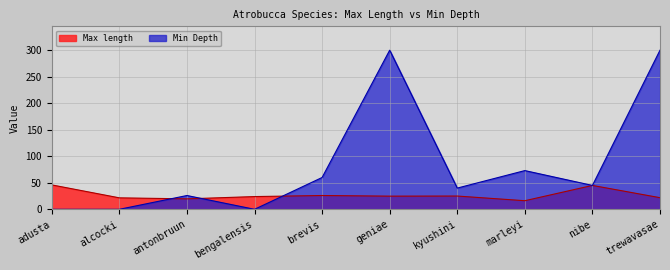

How many data points does each series have?

10